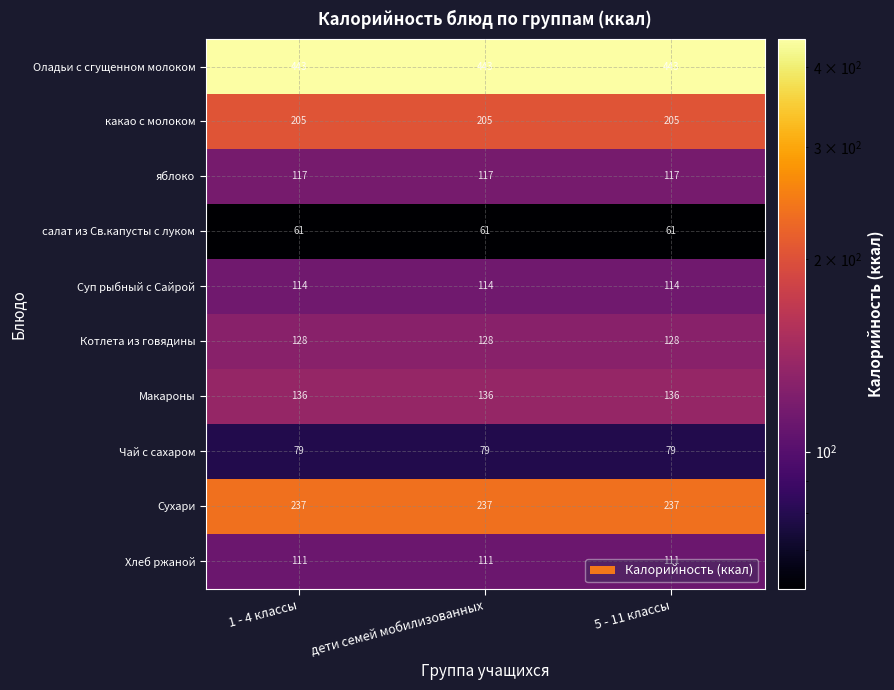

What is the difference between the highest and lowest values at дети семей мобилизованных?

382